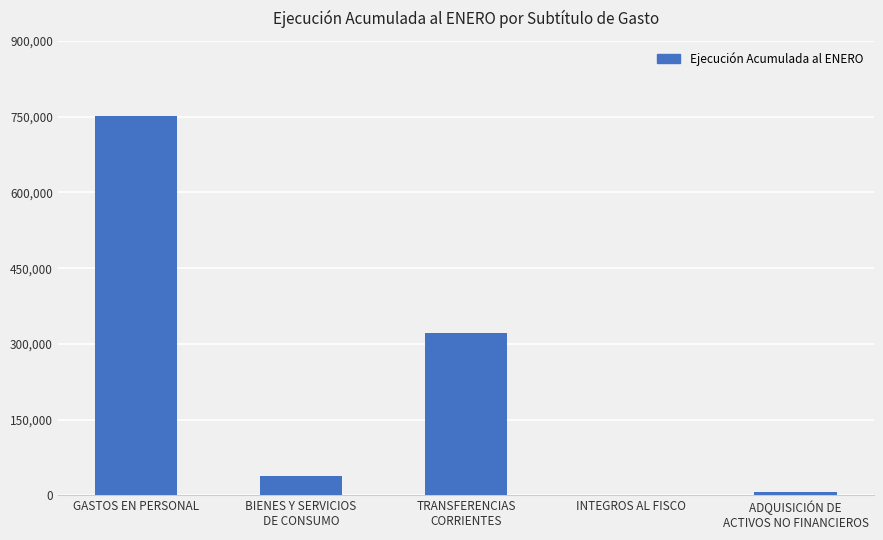

At which label does the data first exceed 38481?

GASTOS EN PERSONAL